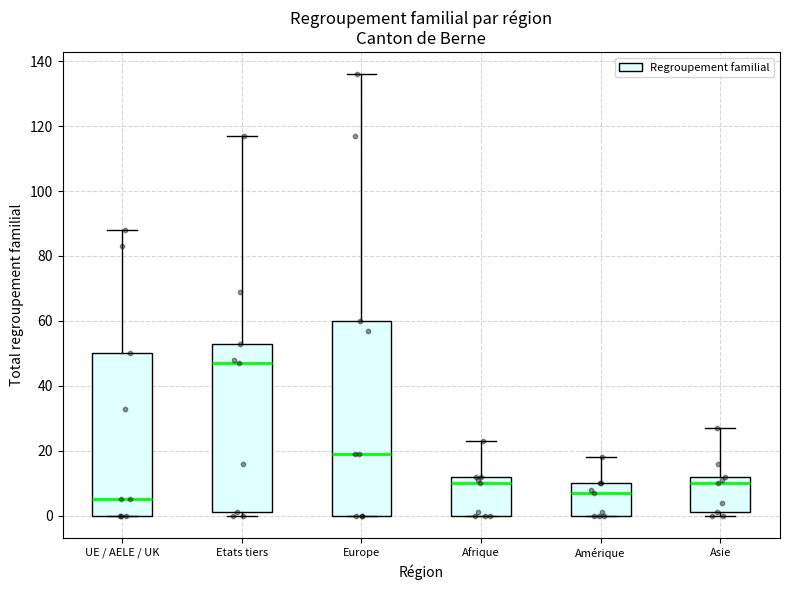

Which box is the tallest, from its lower edge to its upper edge?

Europe